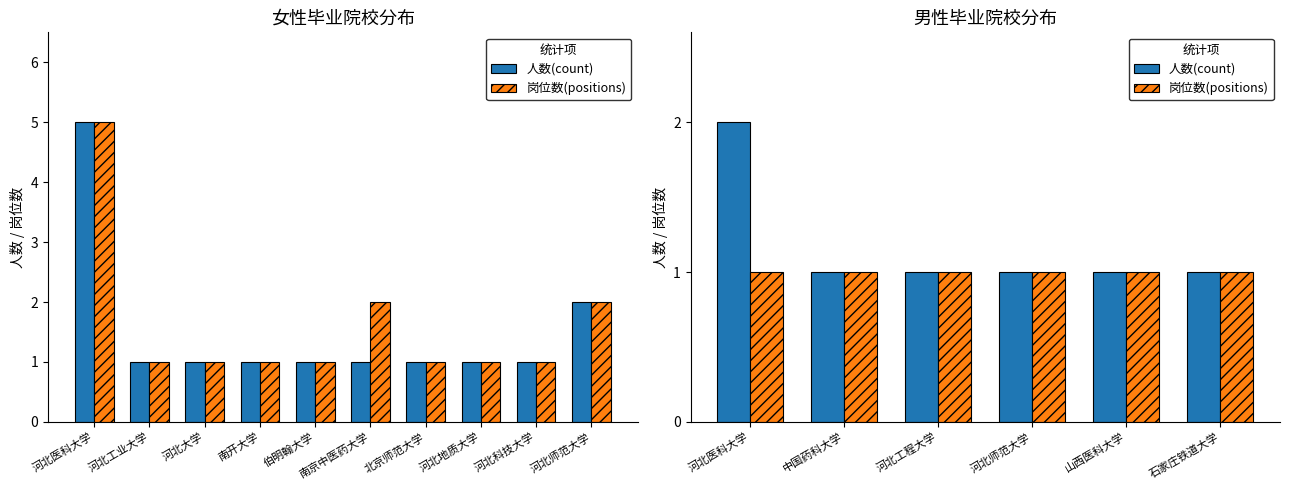

Is it true that 岗位数(positions) equals 1 at 河北工程大学?

True